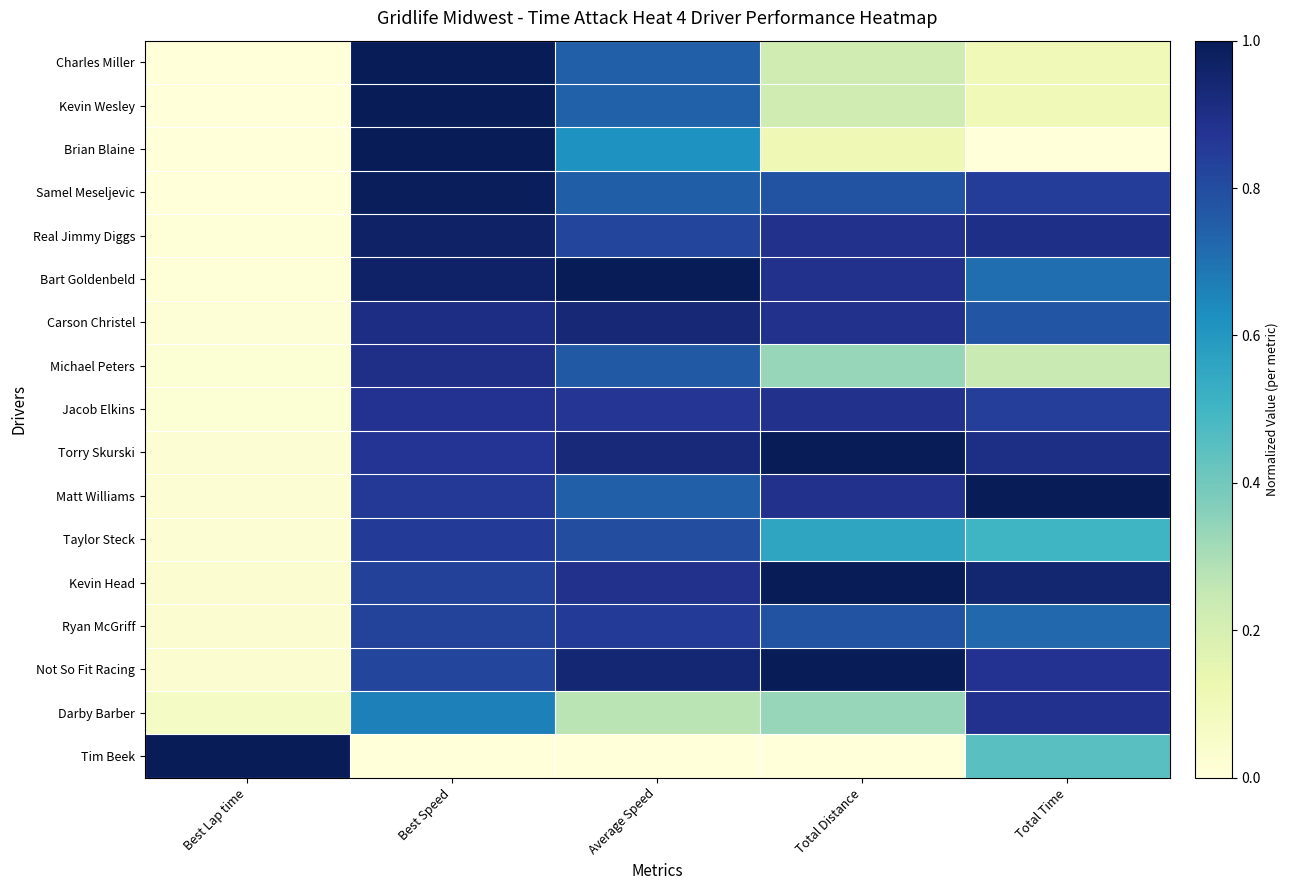

Reading left to right, transcribe all the data shown in this chart.

Charles Miller: Best Lap time=0.0	Best Speed=1.0	Average Speed=0.7	Total Distance=0.2	Total Time=0.1
Kevin Wesley: Best Lap time=0.0	Best Speed=1.0	Average Speed=0.7	Total Distance=0.2	Total Time=0.1
Brian Blaine: Best Lap time=0.0	Best Speed=1.0	Average Speed=0.6	Total Distance=0.1	Total Time=0.0
Samel Meseljevic: Best Lap time=0.0	Best Speed=1.0	Average Speed=0.7	Total Distance=0.8	Total Time=0.8
Real Jimmy Diggs: Best Lap time=0.0	Best Speed=1.0	Average Speed=0.8	Total Distance=0.9	Total Time=0.9
Bart Goldenbeld: Best Lap time=0.0	Best Speed=1.0	Average Speed=1.0	Total Distance=0.9	Total Time=0.7
Carson Christel: Best Lap time=0.0	Best Speed=0.9	Average Speed=0.9	Total Distance=0.9	Total Time=0.8
Michael Peters: Best Lap time=0.0	Best Speed=0.9	Average Speed=0.8	Total Distance=0.3	Total Time=0.2
Jacob Elkins: Best Lap time=0.0	Best Speed=0.9	Average Speed=0.9	Total Distance=0.9	Total Time=0.8
Torry Skurski: Best Lap time=0.0	Best Speed=0.9	Average Speed=0.9	Total Distance=1.0	Total Time=0.9
Matt Williams: Best Lap time=0.0	Best Speed=0.9	Average Speed=0.7	Total Distance=0.9	Total Time=1.0
Taylor Steck: Best Lap time=0.0	Best Speed=0.9	Average Speed=0.8	Total Distance=0.6	Total Time=0.5
Kevin Head: Best Lap time=0.0	Best Speed=0.8	Average Speed=0.9	Total Distance=1.0	Total Time=0.9
Ryan McGriff: Best Lap time=0.0	Best Speed=0.8	Average Speed=0.9	Total Distance=0.8	Total Time=0.7
Not So Fit Racing: Best Lap time=0.0	Best Speed=0.8	Average Speed=0.9	Total Distance=1.0	Total Time=0.9
Darby Barber: Best Lap time=0.1	Best Speed=0.7	Average Speed=0.3	Total Distance=0.3	Total Time=0.9
Tim Beek: Best Lap time=1.0	Best Speed=0.0	Average Speed=0.0	Total Distance=0.0	Total Time=0.4